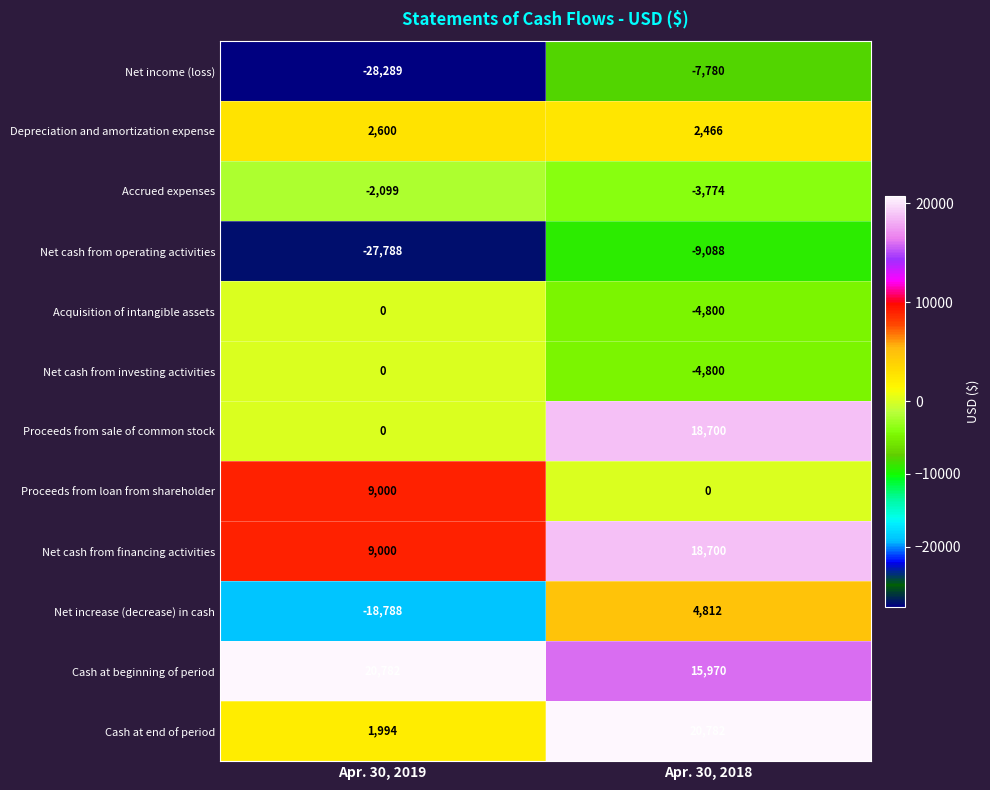

What is the smallest value displayed?

-28289